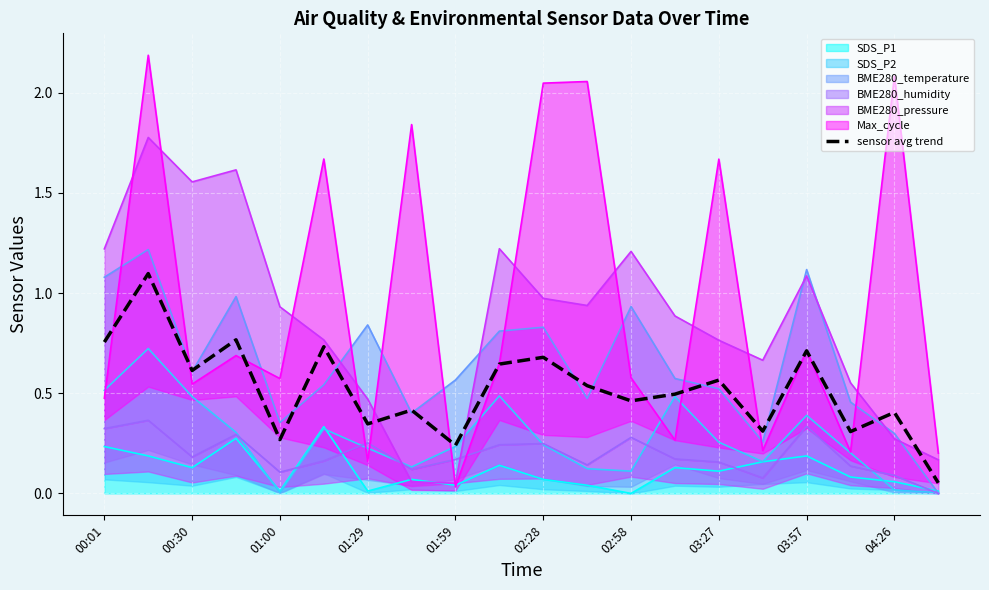

True or false: sensor avg trend and BME280_humidity intersect in this chart.

False